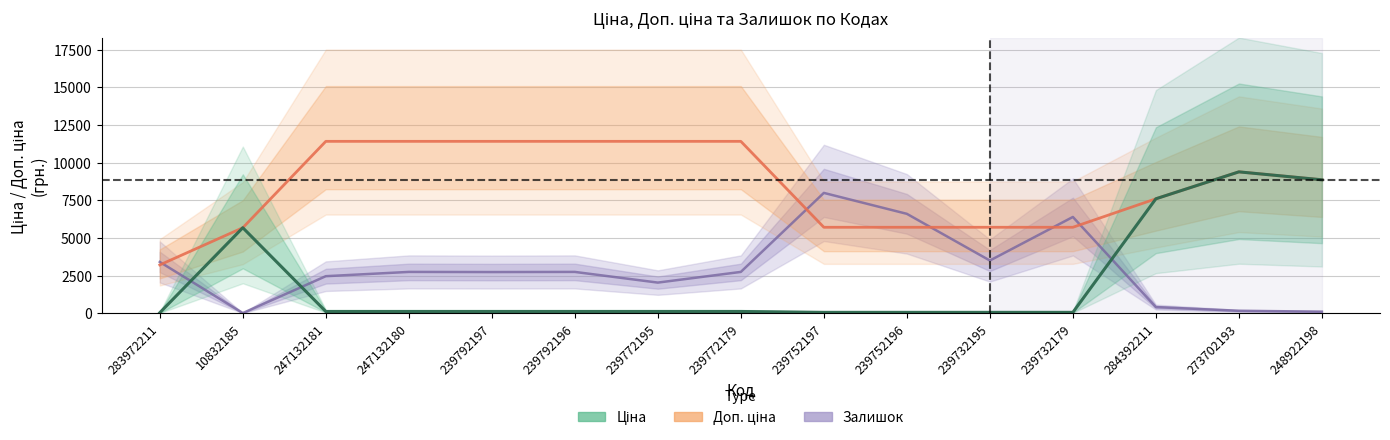

What is the value of the Ціна point at the 14th from the left?

9384.0